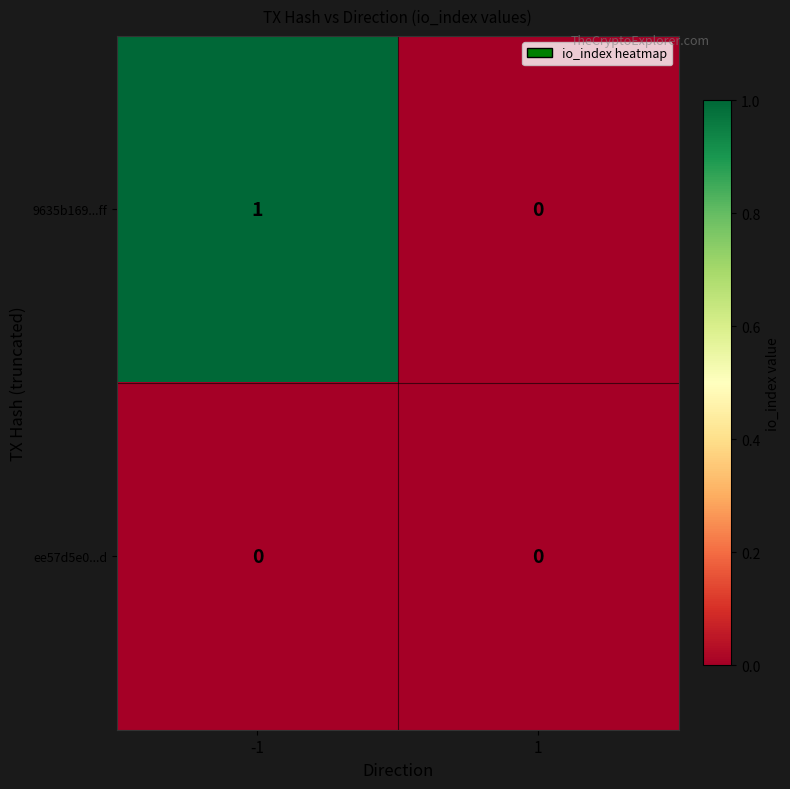

The ee57d5e0...d series shows 0 at -1. True or false?

True